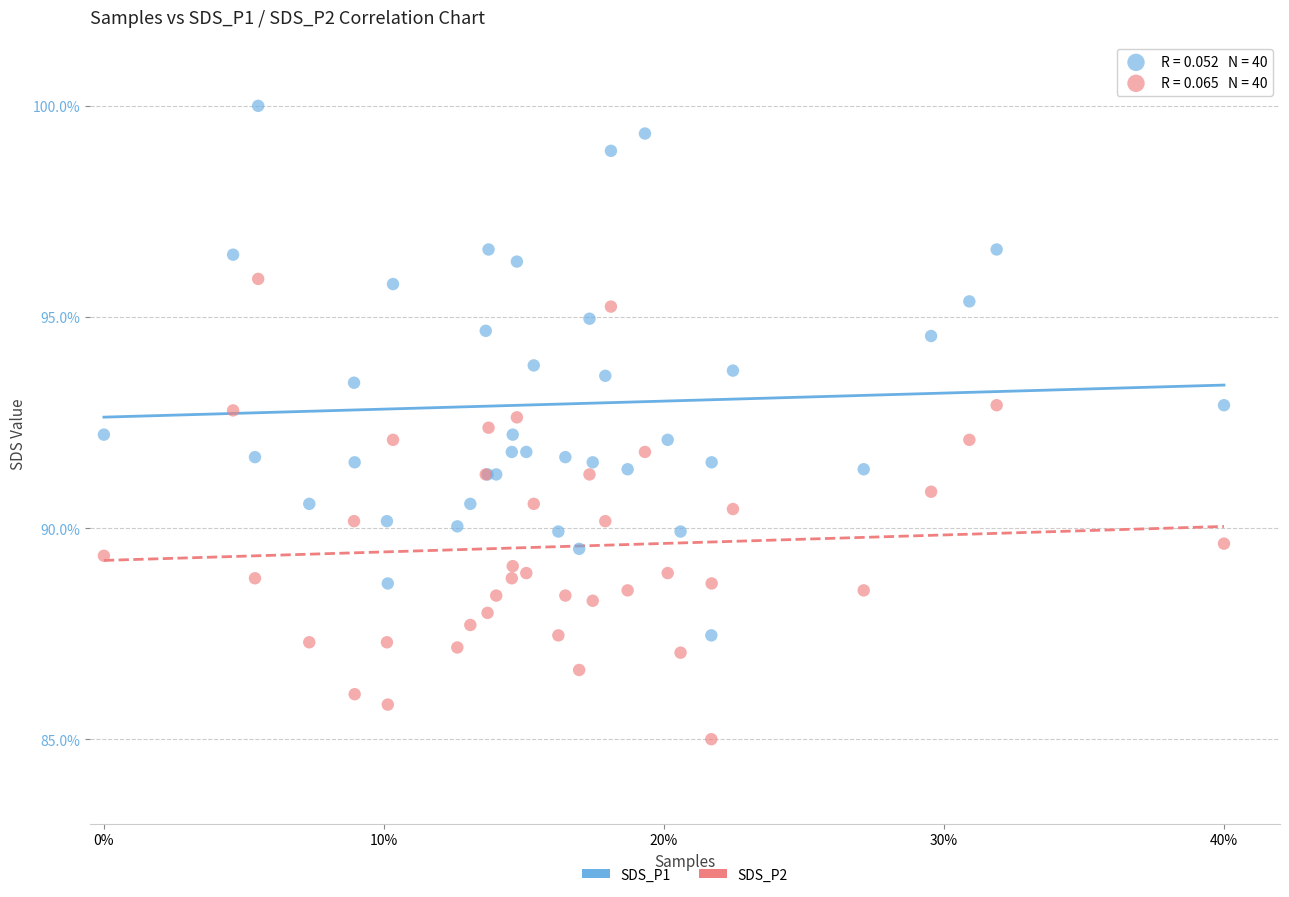

Which series reaches the minimum Y coordinate?

SDS_P2